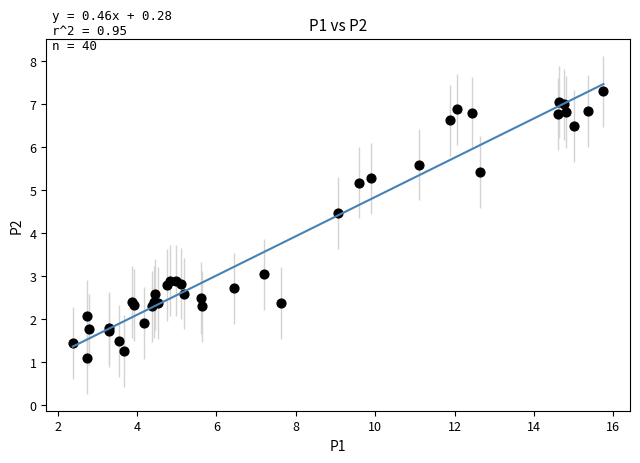

What Y value in the scatter plot is closest to 4?

4.5